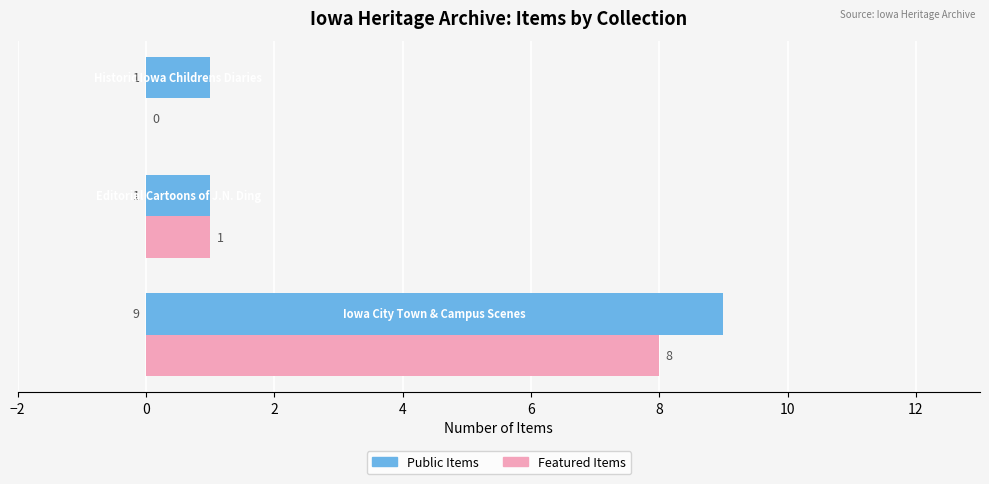

How many series are shown in this chart?

2